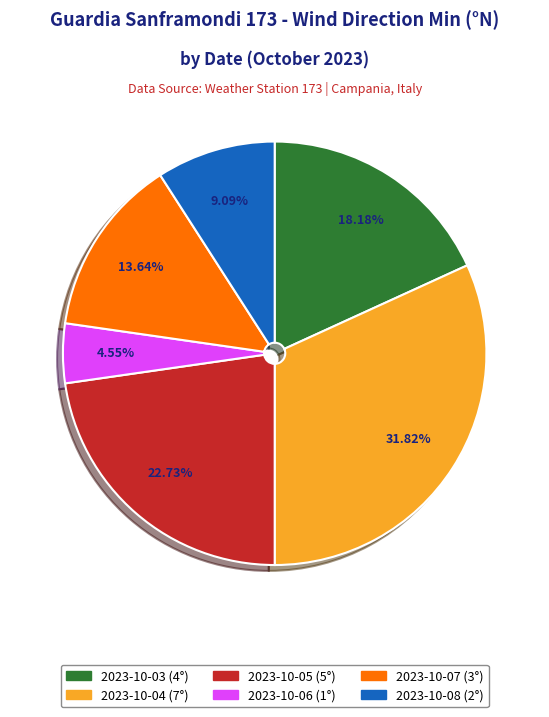

Is there any slice that represents more than half of the pie?

No